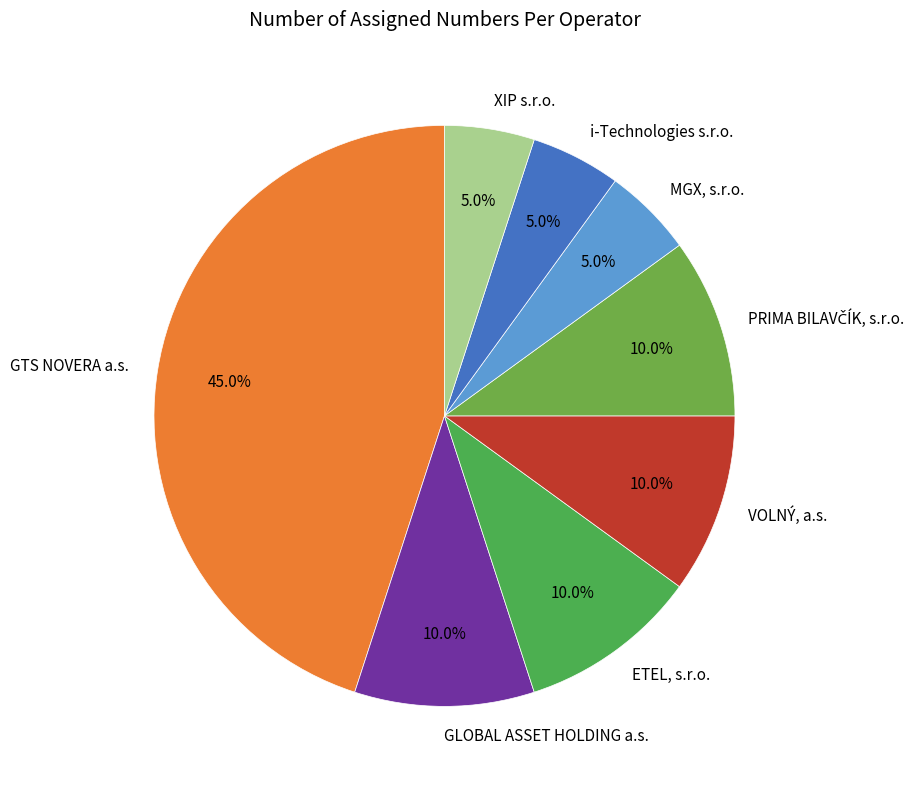

Combined, do MGX, s.r.o. and i-Technologies s.r.o. account for over 50%?

No